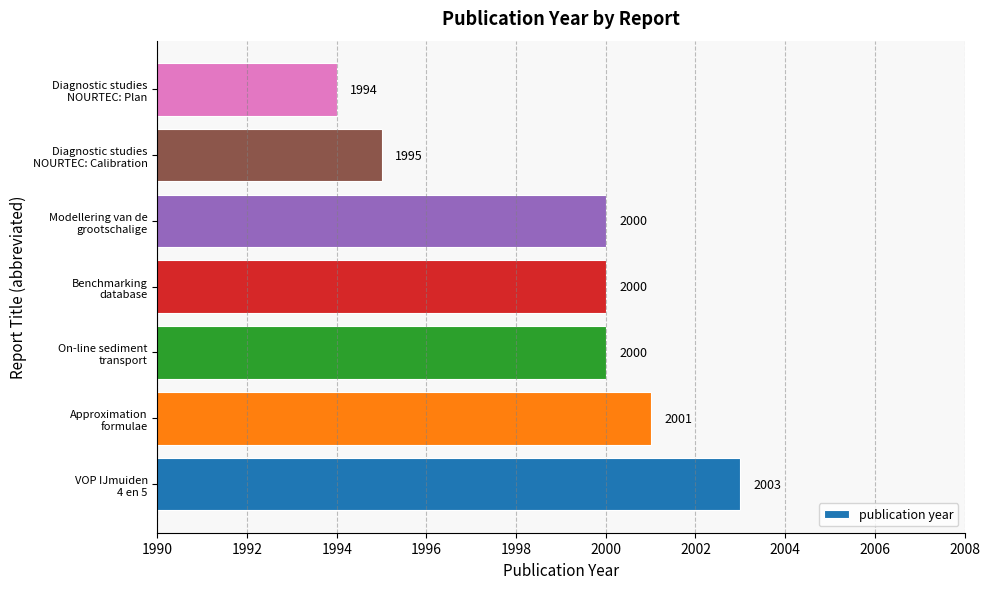

How many values are between 1995 and 2001?

5